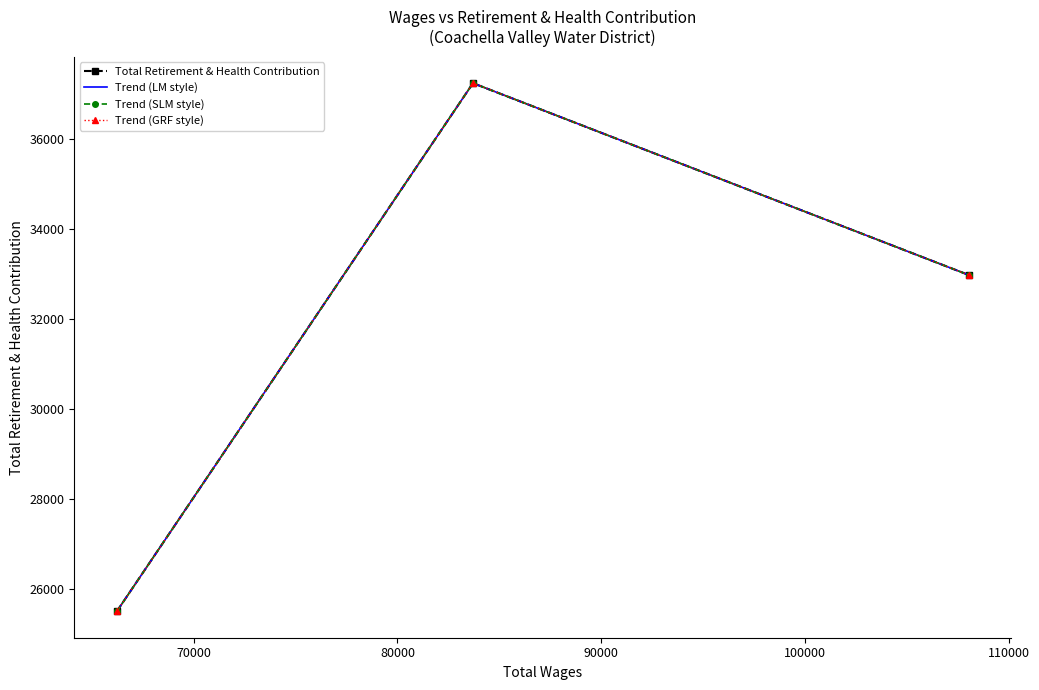

Reading right to left, transcribe all the data shown in this chart.

Total Retirement & Health Contribution: 32979	37238	25508
Trend (LM style): 32979	37238	25508
Trend (SLM style): 32979	37238	25508
Trend (GRF style): 32979	37238	25508